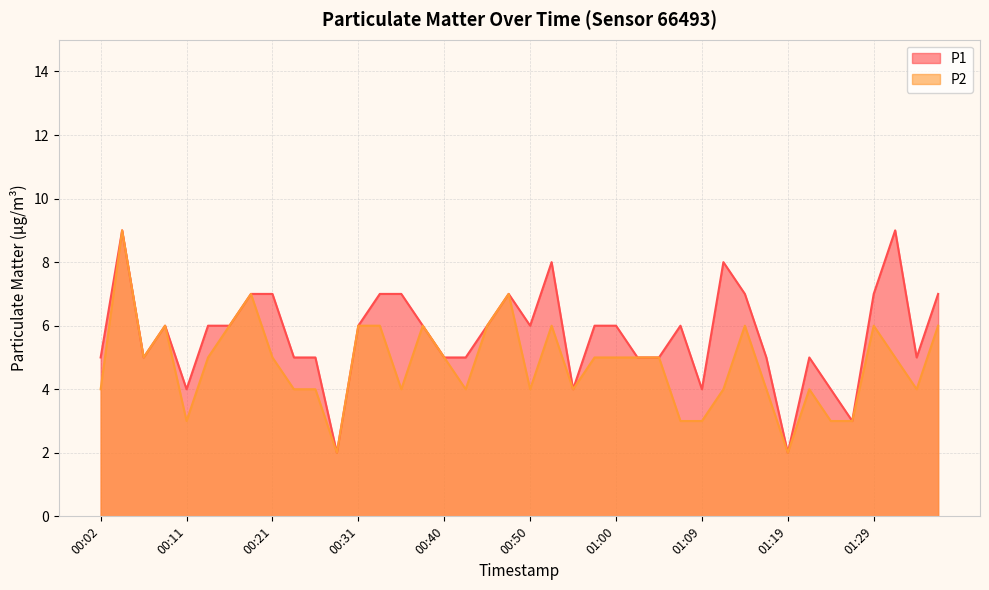

How many distinct data groups are displayed?

2